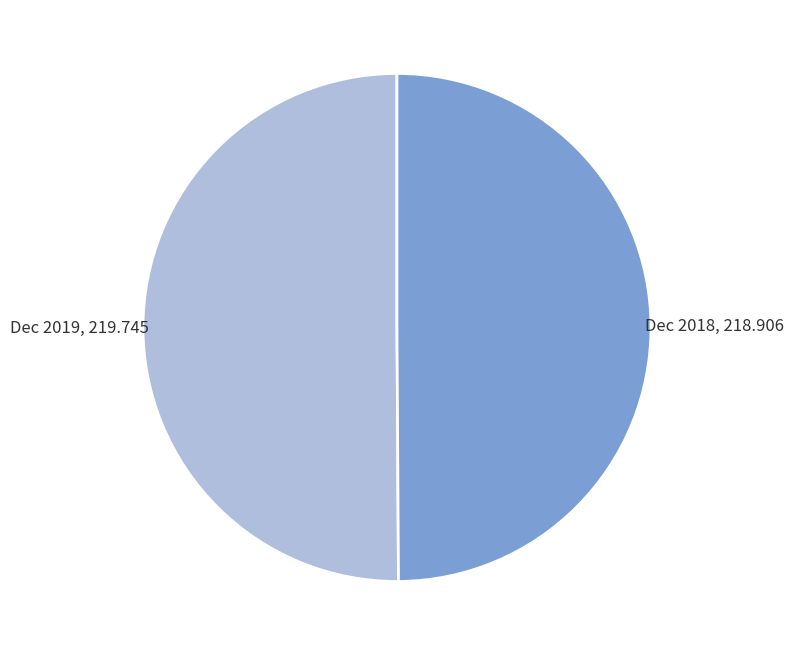

The Dec 2019 slice represents 42% of the pie. True or false?

False